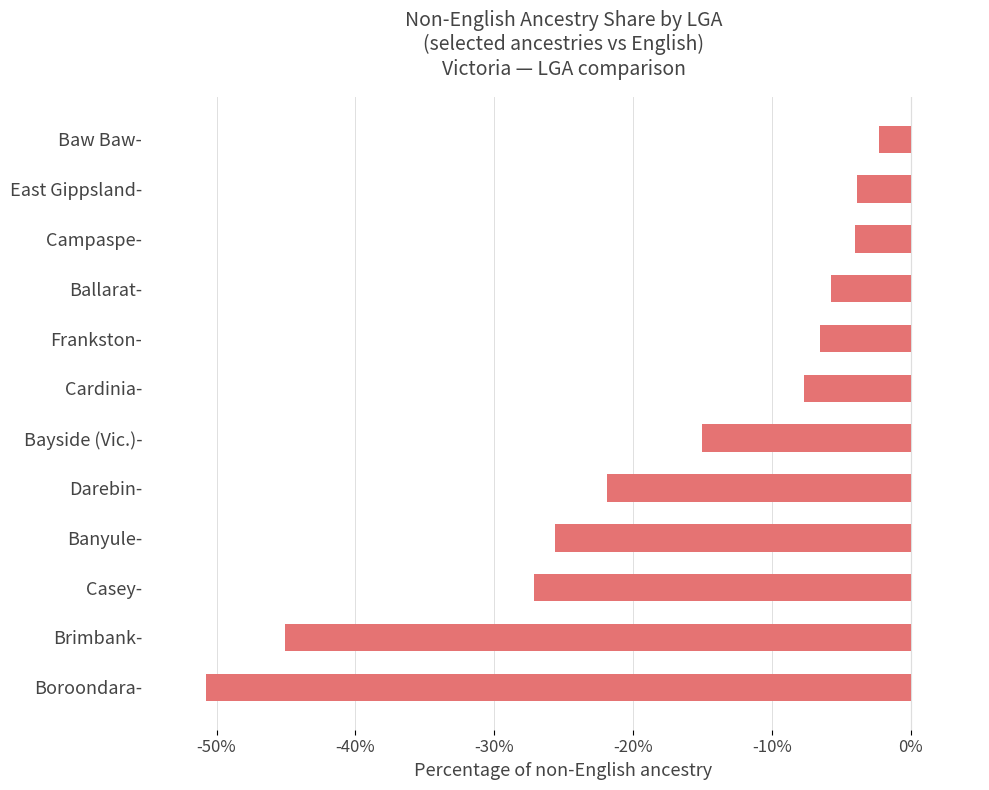

Between Casey- and Campaspe-, which is larger?

Campaspe-